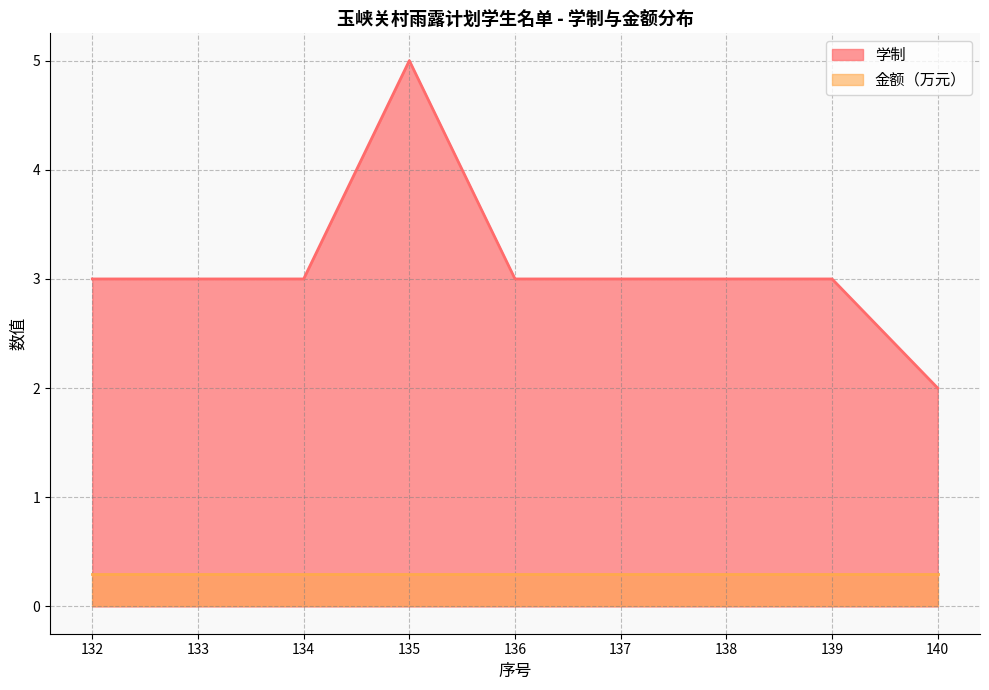

The value at 140 is 2. True or false?

True